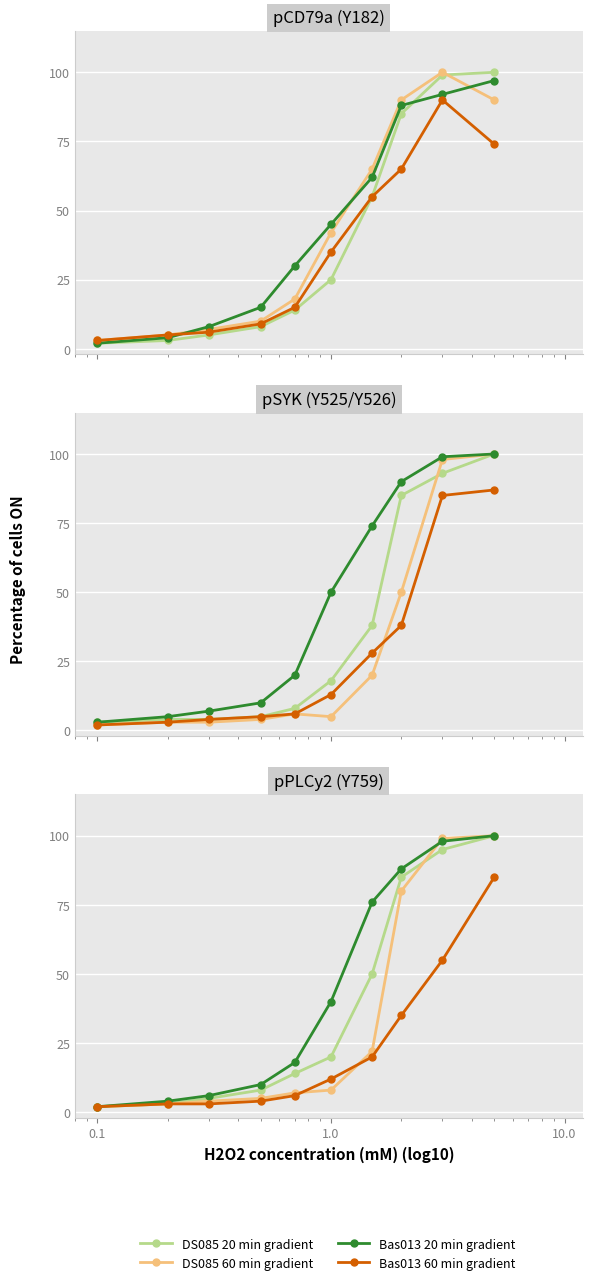

What is the maximum value for Bas013 60 min gradient?

85